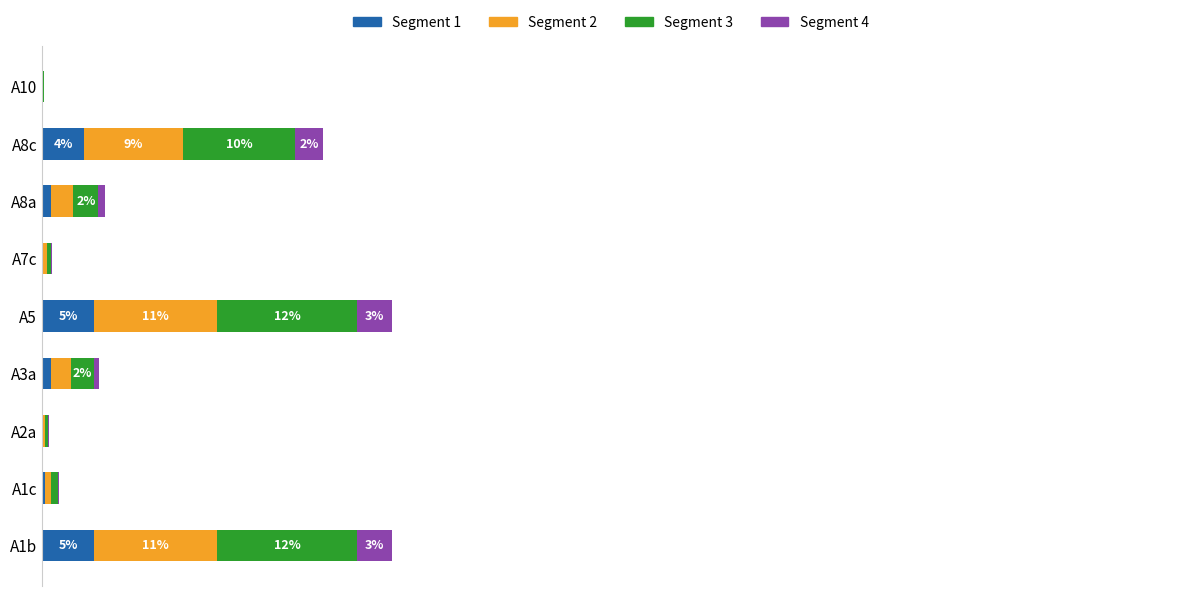

Reading left to right, list all the values displayed in this chart.

Segment 1: 4.6	0.2	0.1	0.8	4.6	0.1	0.8	3.7	0.0
Segment 2: 10.8	0.5	0.2	1.8	10.8	0.3	1.9	8.6	0.1
Segment 3: 12.3	0.6	0.2	2.0	12.3	0.4	2.2	9.9	0.1
Segment 4: 3.1	0.2	0.1	0.5	3.1	0.1	0.6	2.5	0.0